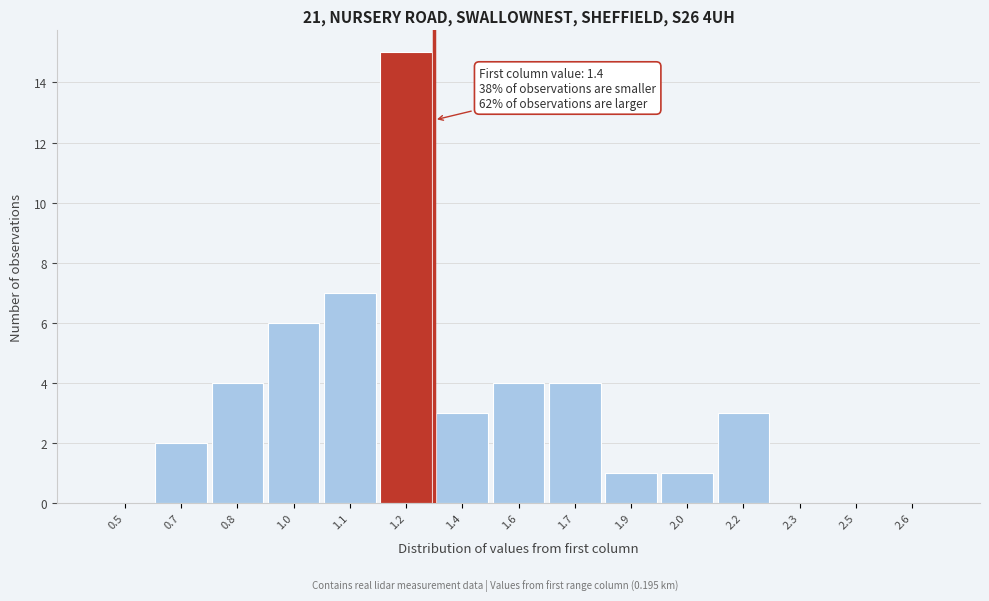

Reading right to left, what are all the values shown in this chart?

2.6=0	2.5=0	2.3=0	2.2=3	2.0=1	1.9=1	1.7=4	1.6=4	1.4=3	1.2=15	1.1=7	1.0=6	0.8=4	0.7=2	0.5=0